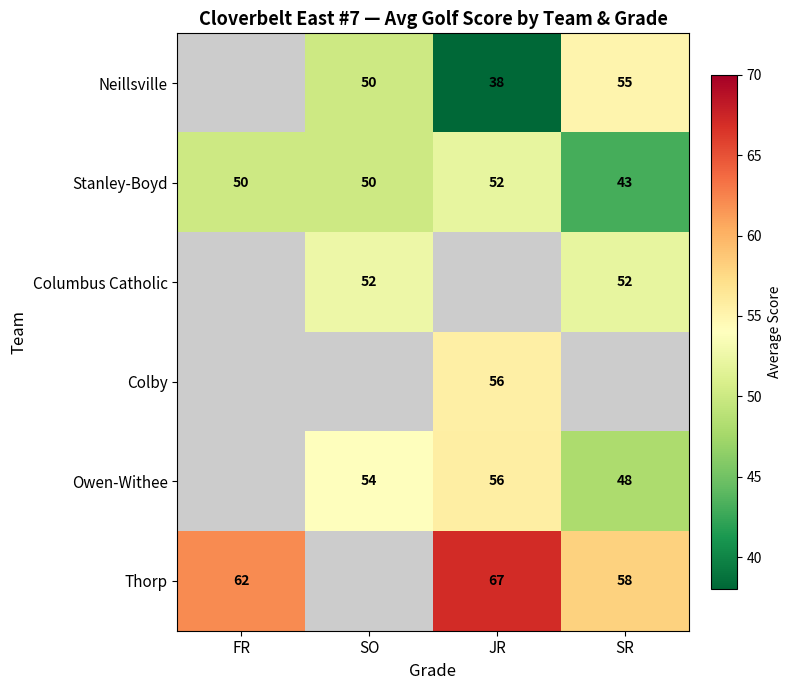

Is the value of Stanley-Boyd at SO greater than the value of Thorp at JR?

No